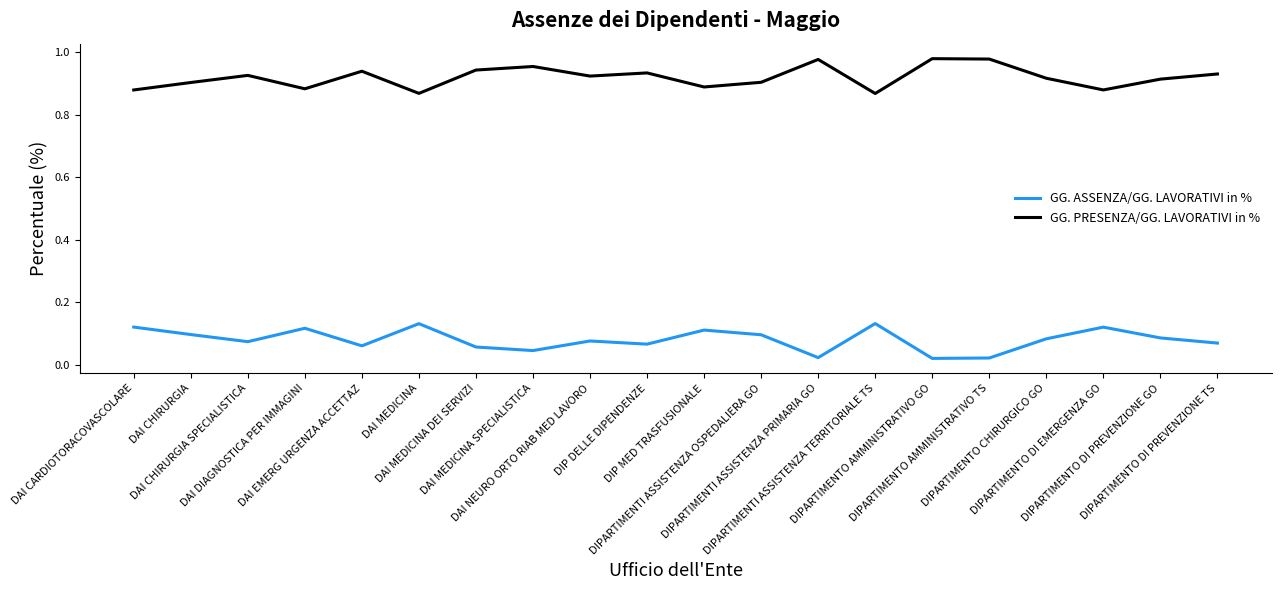

Rank the series by their average value, from highest to lowest.

GG. PRESENZA/GG. LAVORATIVI in %, GG. ASSENZA/GG. LAVORATIVI in %